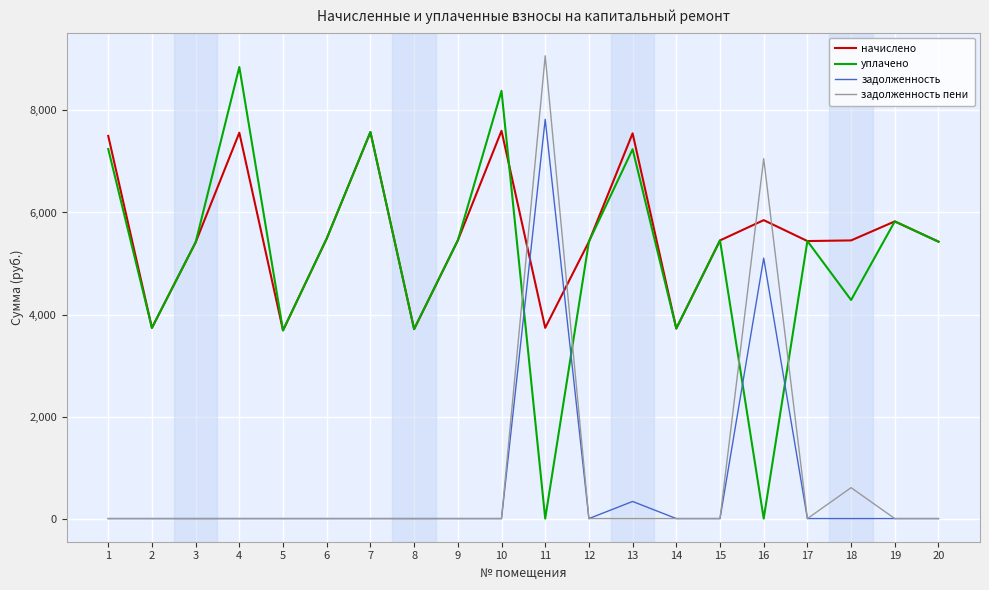

What is the spread (max minus min) of values at 17?

5440.0